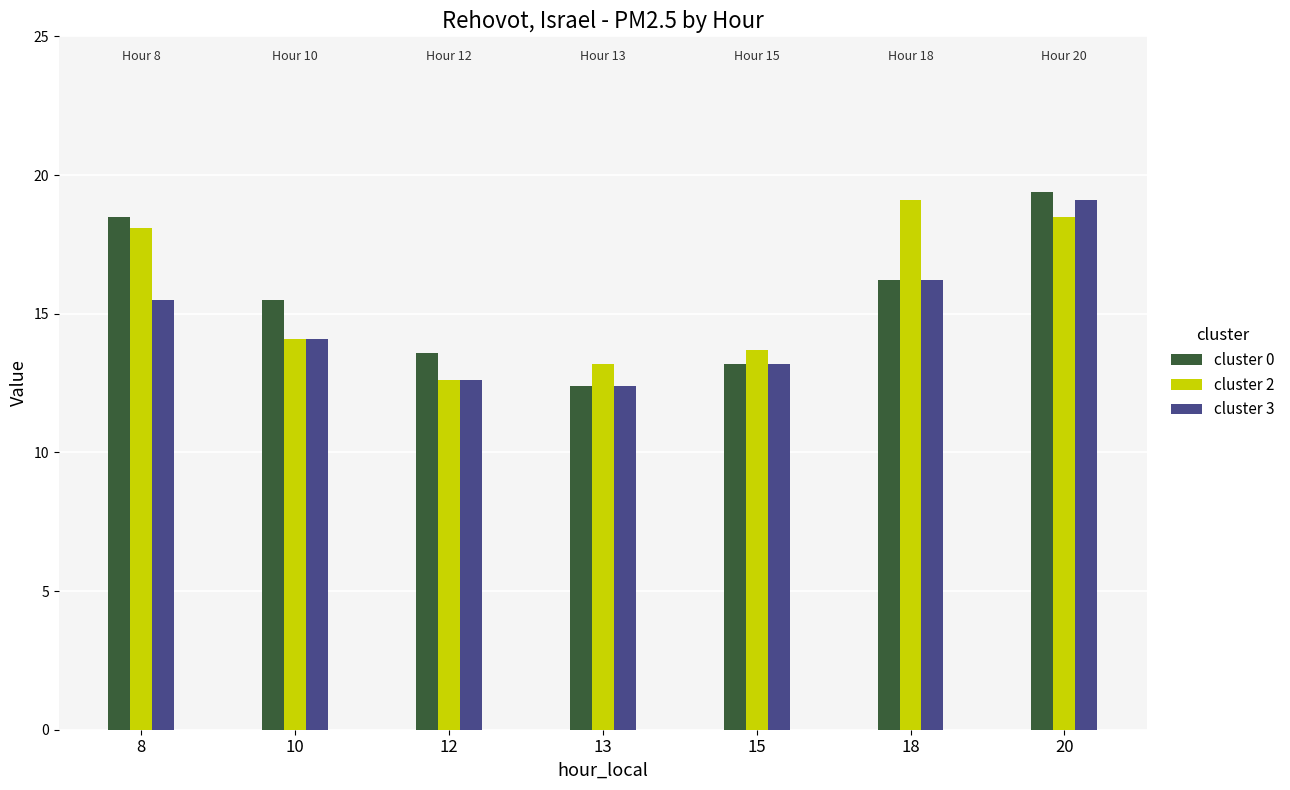

Which series changed the most between 8 and 20?

cluster 3